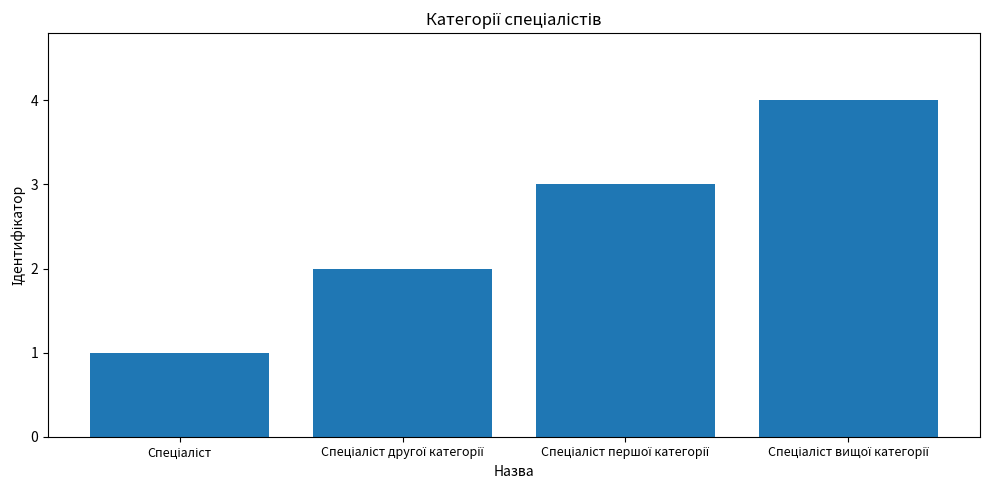

What is the greatest value displayed?

4